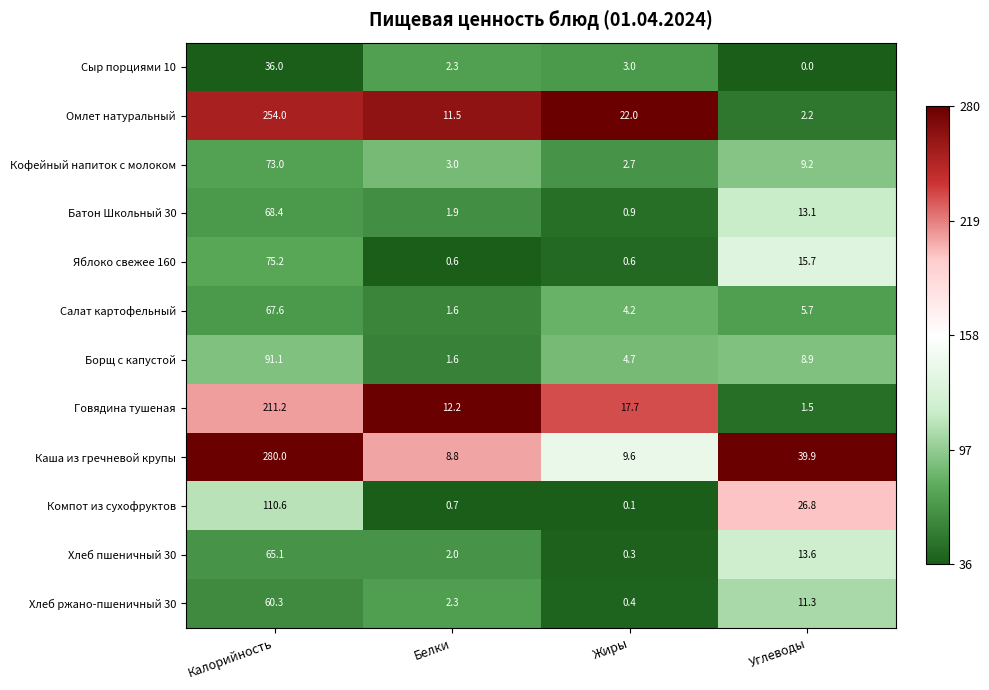

Where does the Кофейный напиток с молоком series first go above 9?

Калорийность